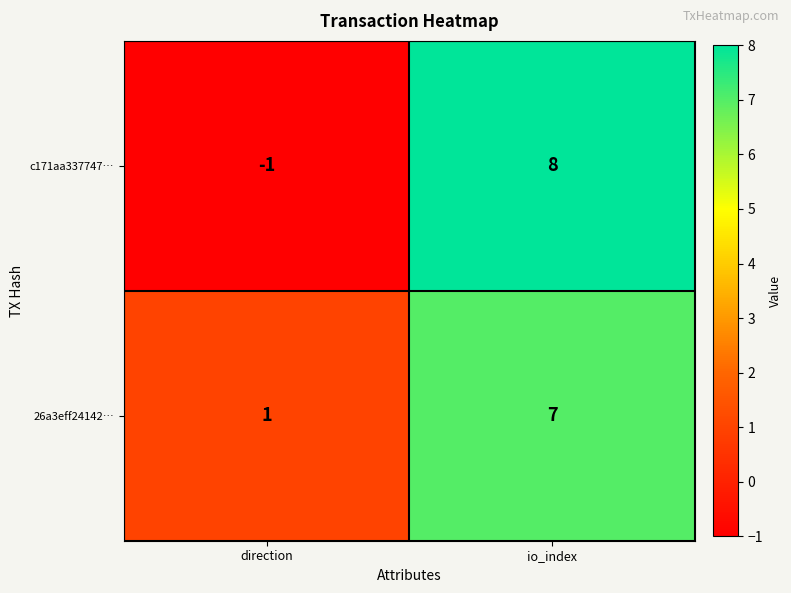

Read the 26a3eff24142… value at io_index.

7